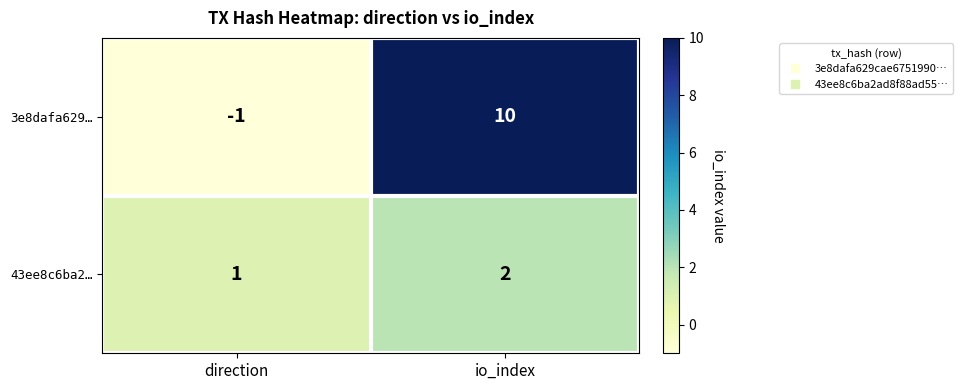

The 3e8dafa629… series shows -1 at direction. True or false?

True